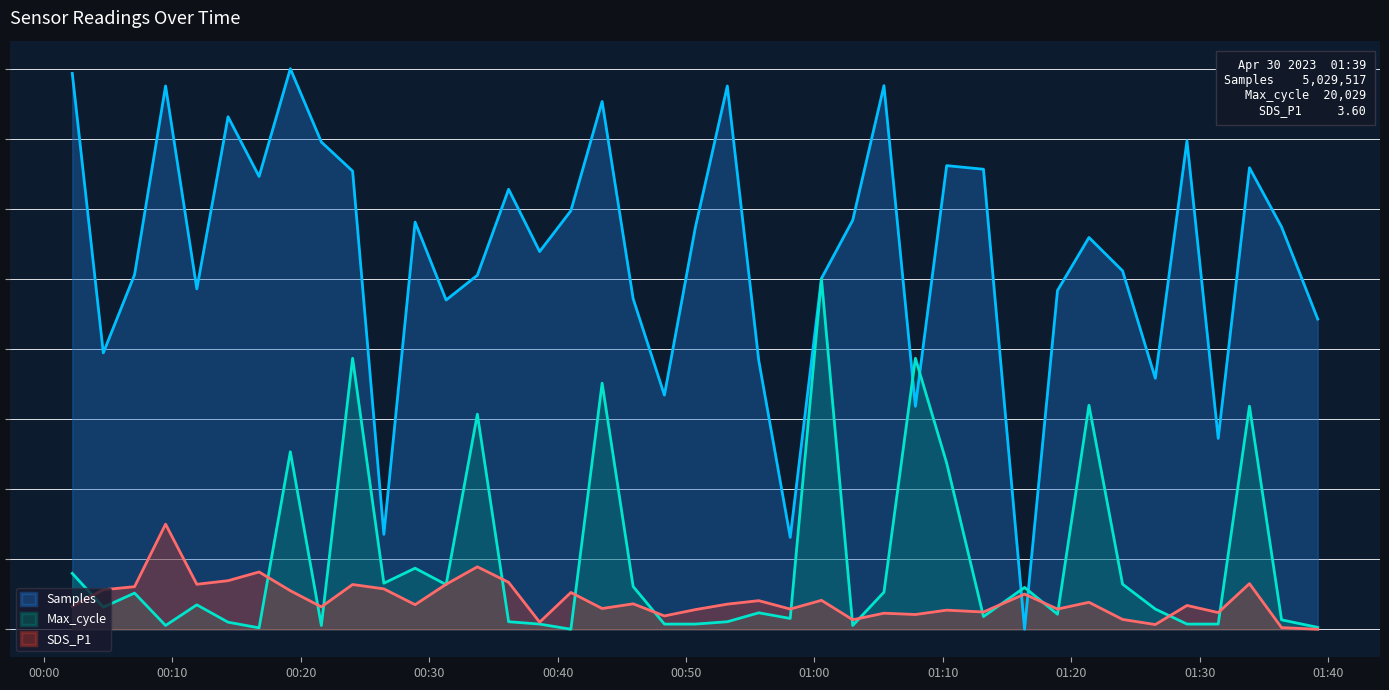

Reading left to right, list all the values displayed in this chart.

Samples: 2023/04/30 00:02:12=793.3	2023/04/30 00:04:37=394.4	2023/04/30 00:07:03=505.9	2023/04/30 00:09:28=775.3	2023/04/30 00:11:54=485.7	2023/04/30 00:14:20=731.4	2023/04/30 00:16:45=646.2	2023/04/30 00:19:11=800.0	2023/04/30 00:21:36=695.3	2023/04/30 00:24:02=653.8	2023/04/30 00:26:28=135.4	2023/04/30 00:28:54=581.1	2023/04/30 00:31:19=469.9	2023/04/30 00:33:45=505.3	2023/04/30 00:36:11=627.9	2023/04/30 00:38:36=539.0	2023/04/30 00:41:02=597.3	2023/04/30 00:43:28=753.2	2023/04/30 00:45:53=471.7	2023/04/30 00:48:19=334.2	2023/04/30 00:50:44=574.0	2023/04/30 00:53:13=775.3	2023/04/30 00:55:40=383.3	2023/04/30 00:58:07=131.1	2023/04/30 01:00:33=500.7	2023/04/30 01:02:59=583.7	2023/04/30 01:05:25=775.8	2023/04/30 01:07:52=318.2	2023/04/30 01:10:18=661.7	2023/04/30 01:13:10=656.5	2023/04/30 01:16:22=0.0	2023/04/30 01:18:56=483.5	2023/04/30 01:21:23=559.1	2023/04/30 01:24:00=511.5	2023/04/30 01:26:33=358.2	2023/04/30 01:29:01=697.1	2023/04/30 01:31:27=272.3	2023/04/30 01:33:53=658.6	2023/04/30 01:36:23=574.2	2023/04/30 01:39:12=442.7
Max_cycle: 2023/04/30 00:02:12=79.8	2023/04/30 00:04:37=31.5	2023/04/30 00:07:03=51.6	2023/04/30 00:09:28=5.4	2023/04/30 00:11:54=34.9	2023/04/30 00:14:20=10.1	2023/04/30 00:16:45=2.0	2023/04/30 00:19:11=253.4	2023/04/30 00:21:36=5.4	2023/04/30 00:24:02=386.7	2023/04/30 00:26:28=65.7	2023/04/30 00:28:54=87.1	2023/04/30 00:31:19=63.7	2023/04/30 00:33:45=307.0	2023/04/30 00:36:11=10.7	2023/04/30 00:38:36=7.4	2023/04/30 00:41:02=0.0	2023/04/30 00:43:28=351.2	2023/04/30 00:45:53=61.0	2023/04/30 00:48:19=7.4	2023/04/30 00:50:44=7.4	2023/04/30 00:53:13=10.7	2023/04/30 00:55:40=23.5	2023/04/30 00:58:07=15.4	2023/04/30 01:00:33=500.0	2023/04/30 01:02:59=5.4	2023/04/30 01:05:25=52.9	2023/04/30 01:07:52=386.7	2023/04/30 01:10:18=237.3	2023/04/30 01:13:10=18.1	2023/04/30 01:16:22=59.7	2023/04/30 01:18:56=21.4	2023/04/30 01:21:23=319.7	2023/04/30 01:24:00=64.3	2023/04/30 01:26:33=28.8	2023/04/30 01:29:01=7.4	2023/04/30 01:31:27=7.4	2023/04/30 01:33:53=318.4	2023/04/30 01:36:23=13.4	2023/04/30 01:39:12=2.7
SDS_P1: 2023/04/30 00:02:12=32.7	2023/04/30 00:04:37=56.4	2023/04/30 00:07:03=60.7	2023/04/30 00:09:28=150.0	2023/04/30 00:11:54=64.2	2023/04/30 00:14:20=69.3	2023/04/30 00:16:45=81.8	2023/04/30 00:19:11=55.0	2023/04/30 00:21:36=31.9	2023/04/30 00:24:02=63.9	2023/04/30 00:26:28=57.6	2023/04/30 00:28:54=35.0	2023/04/30 00:31:19=64.2	2023/04/30 00:33:45=89.1	2023/04/30 00:36:11=67.0	2023/04/30 00:38:36=10.1	2023/04/30 00:41:02=52.5	2023/04/30 00:43:28=29.6	2023/04/30 00:45:53=36.3	2023/04/30 00:48:19=19.0	2023/04/30 00:50:44=28.0	2023/04/30 00:53:13=35.8	2023/04/30 00:55:40=40.8	2023/04/30 00:58:07=28.8	2023/04/30 01:00:33=41.3	2023/04/30 01:02:59=13.6	2023/04/30 01:05:25=22.9	2023/04/30 01:07:52=21.0	2023/04/30 01:10:18=27.3	2023/04/30 01:13:10=24.6	2023/04/30 01:16:22=50.2	2023/04/30 01:18:56=28.8	2023/04/30 01:21:23=38.5	2023/04/30 01:24:00=14.0	2023/04/30 01:26:33=6.7	2023/04/30 01:29:01=34.0	2023/04/30 01:31:27=23.8	2023/04/30 01:33:53=65.1	2023/04/30 01:36:23=2.3	2023/04/30 01:39:12=0.0